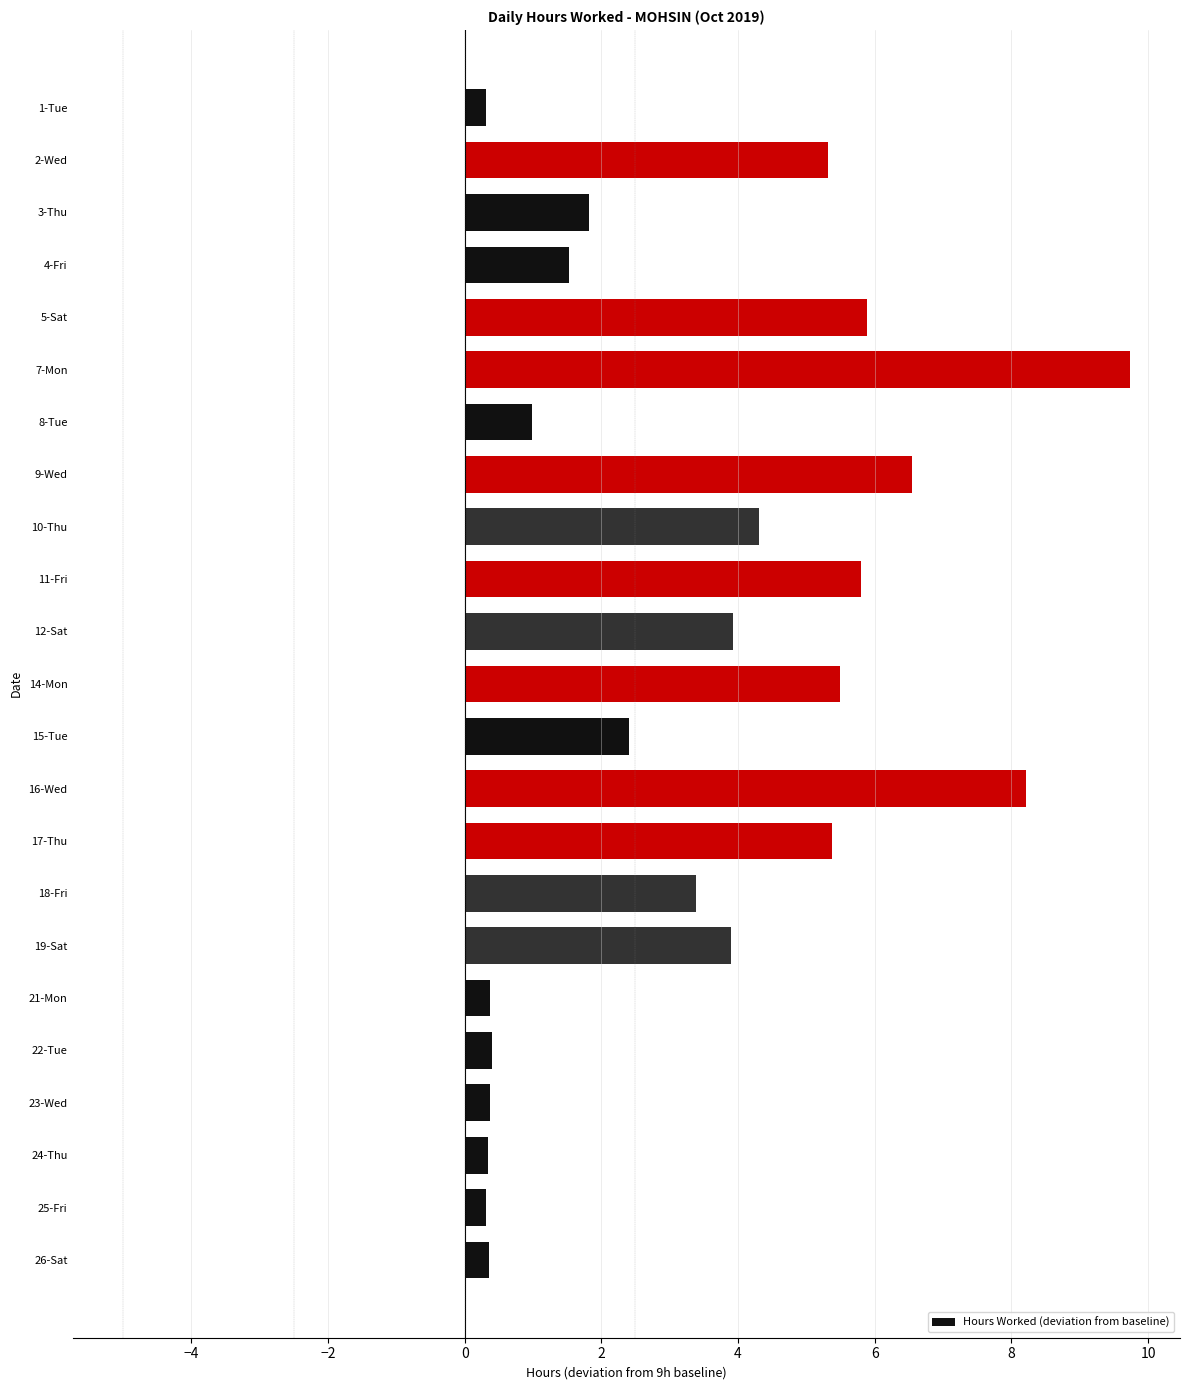

What is the label of the 22nd bar from the top?

25-Fri